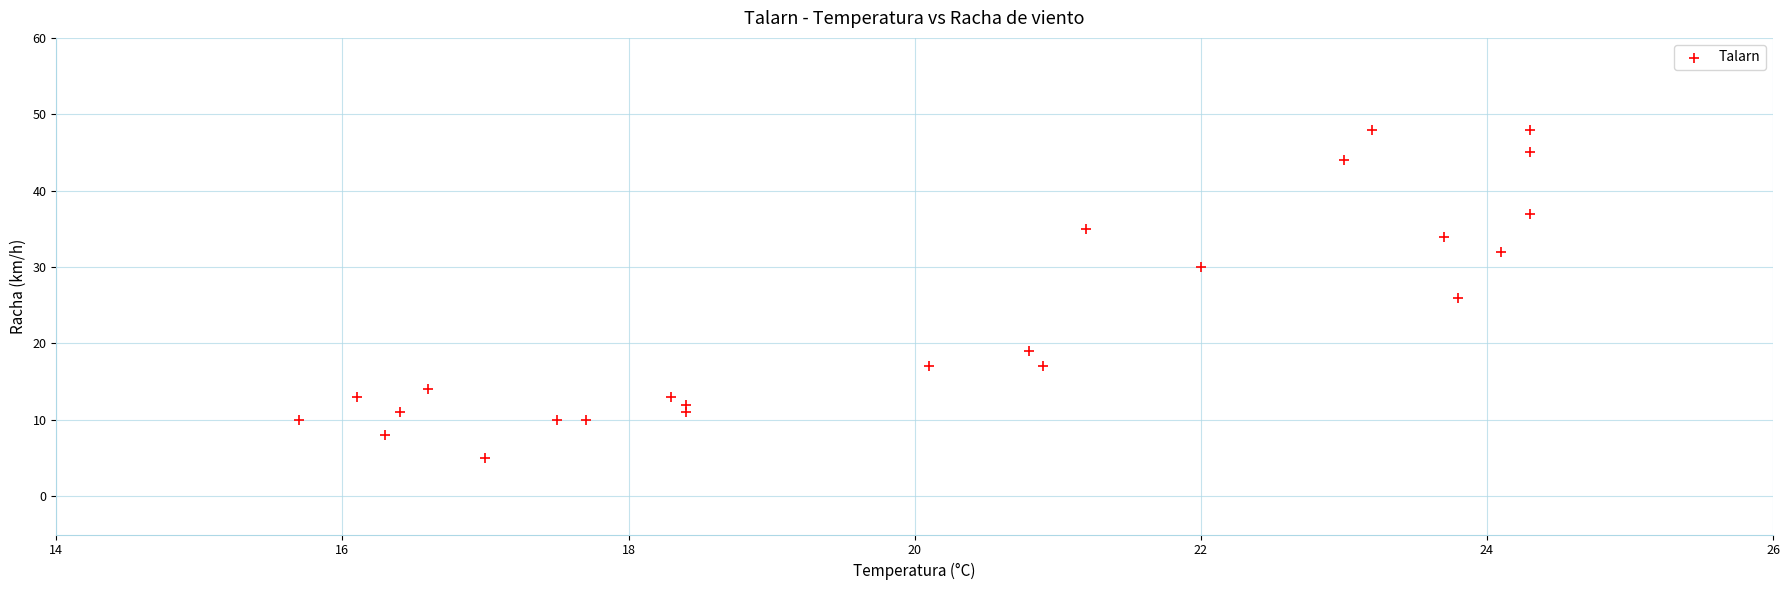

What is the range of Y values (max minus min)?

43